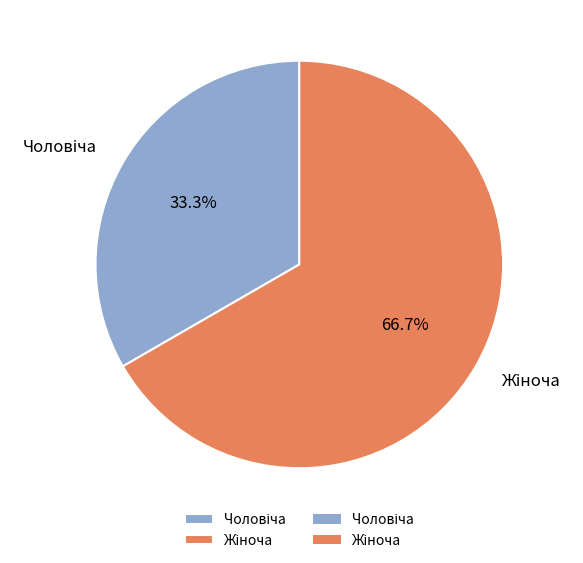

Is there any slice that represents more than half of the pie?

Yes